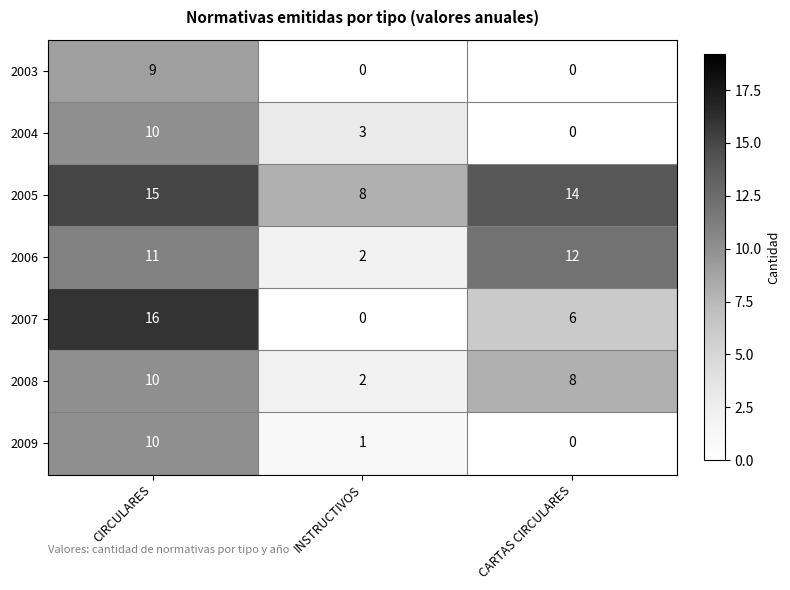

Where is 2007 nearest to the value 8?

CARTAS CIRCULARES